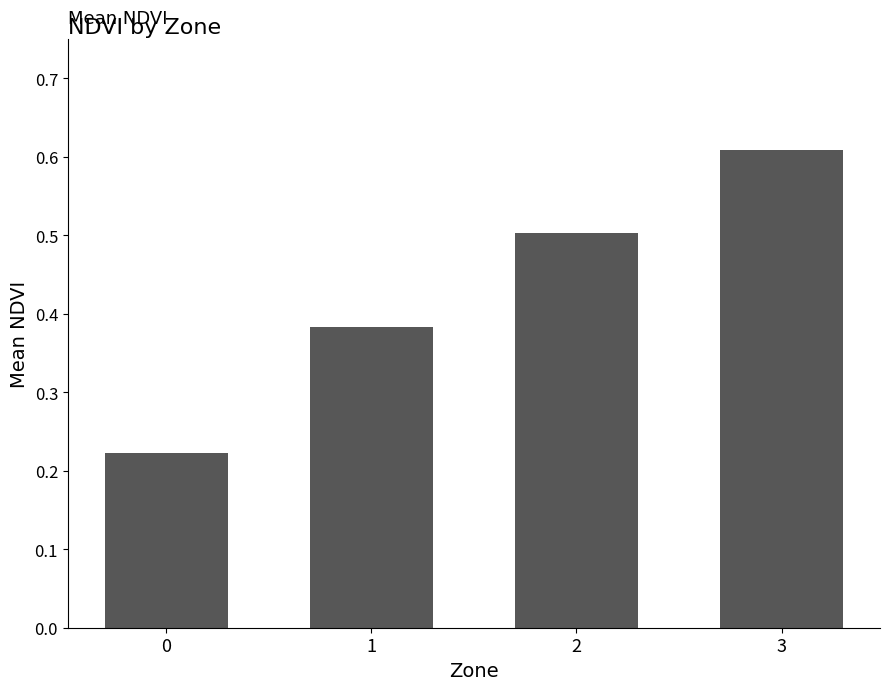

What is the value of the 3rd bar from the left?

0.5